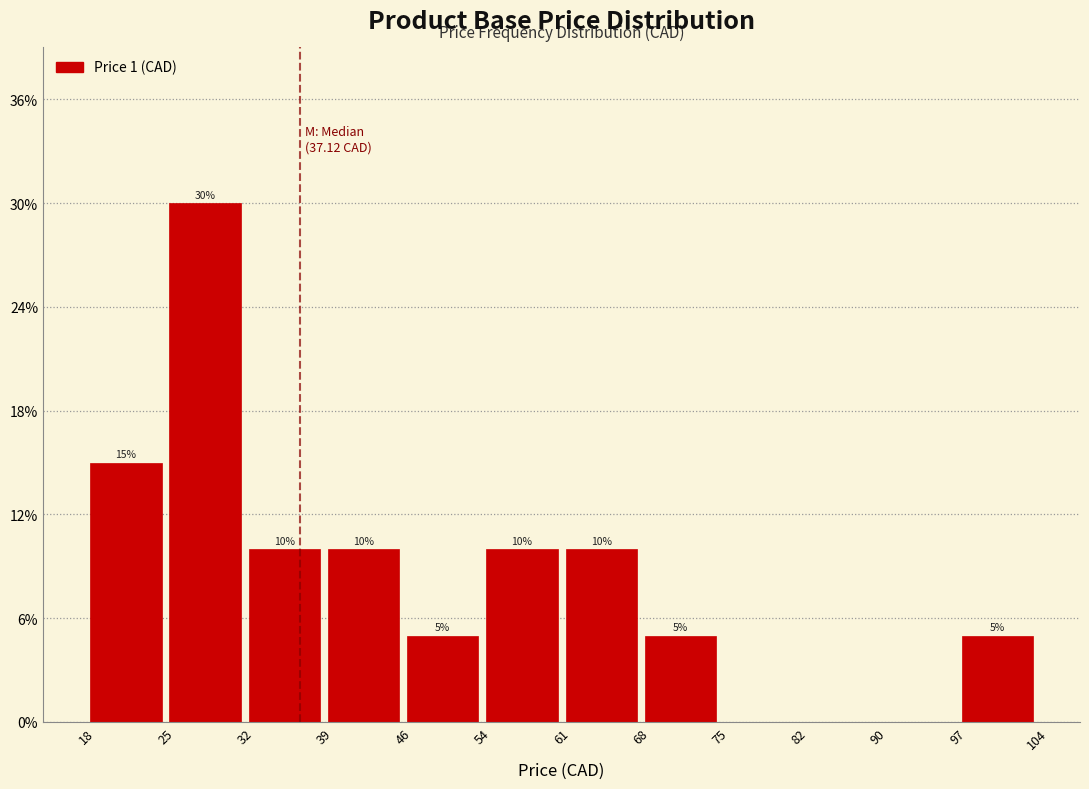

Over which range of the x-axis is the bar tallest?

25 to 32